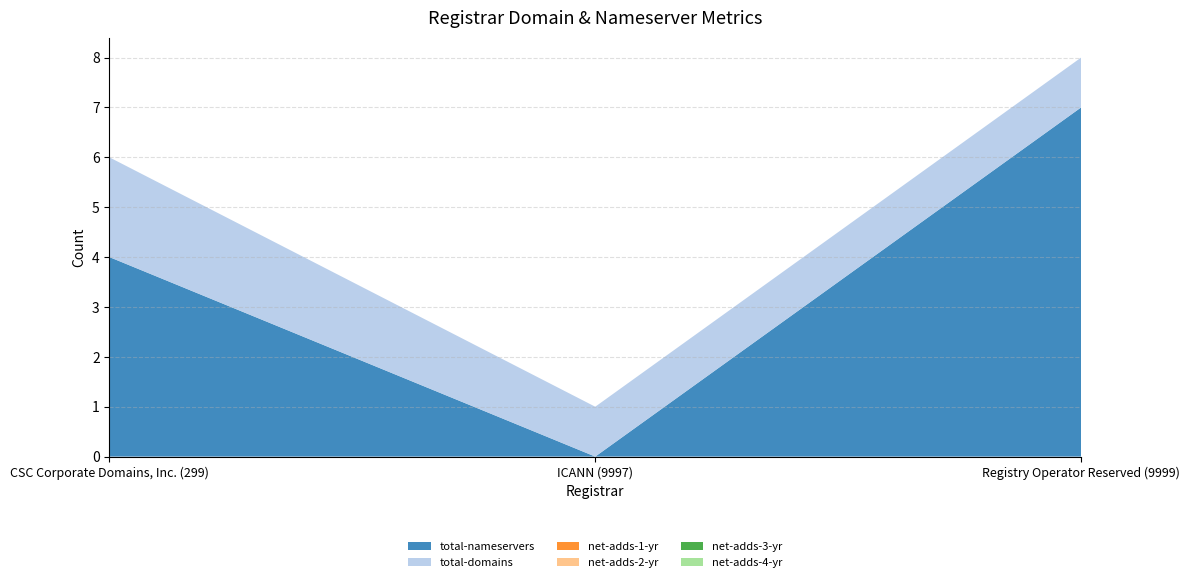

Reading right to left, what are all the values shown in this chart?

total-nameservers: Registry Operator Reserved (9999)=7	ICANN (9997)=0	CSC Corporate Domains, Inc. (299)=4
total-domains: Registry Operator Reserved (9999)=1	ICANN (9997)=1	CSC Corporate Domains, Inc. (299)=2
net-adds-1-yr: Registry Operator Reserved (9999)=0	ICANN (9997)=0	CSC Corporate Domains, Inc. (299)=0
net-adds-2-yr: Registry Operator Reserved (9999)=0	ICANN (9997)=0	CSC Corporate Domains, Inc. (299)=0
net-adds-3-yr: Registry Operator Reserved (9999)=0	ICANN (9997)=0	CSC Corporate Domains, Inc. (299)=0
net-adds-4-yr: Registry Operator Reserved (9999)=0	ICANN (9997)=0	CSC Corporate Domains, Inc. (299)=0